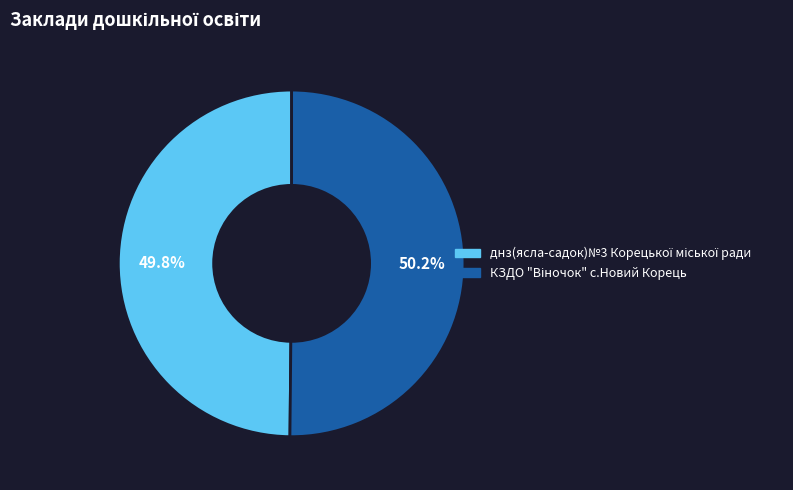

Is there any slice that represents more than half of the pie?

Yes